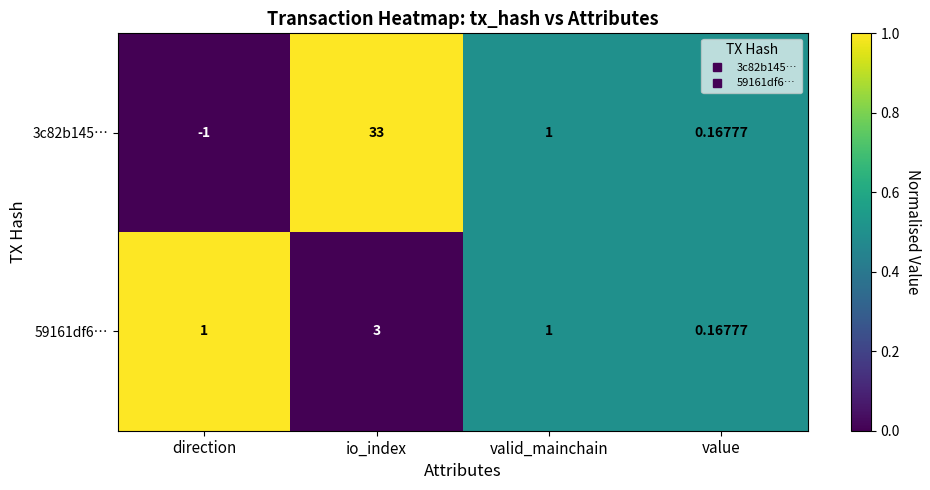

How many values in 3c82b145… are above zero?

3